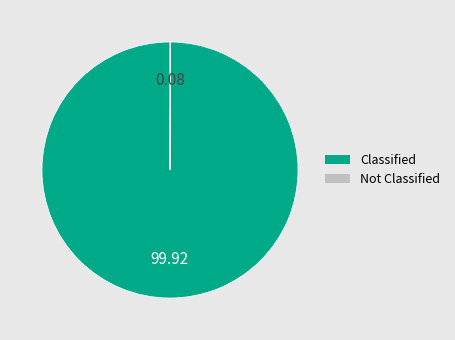

Which category has the biggest portion of the pie?

Classified